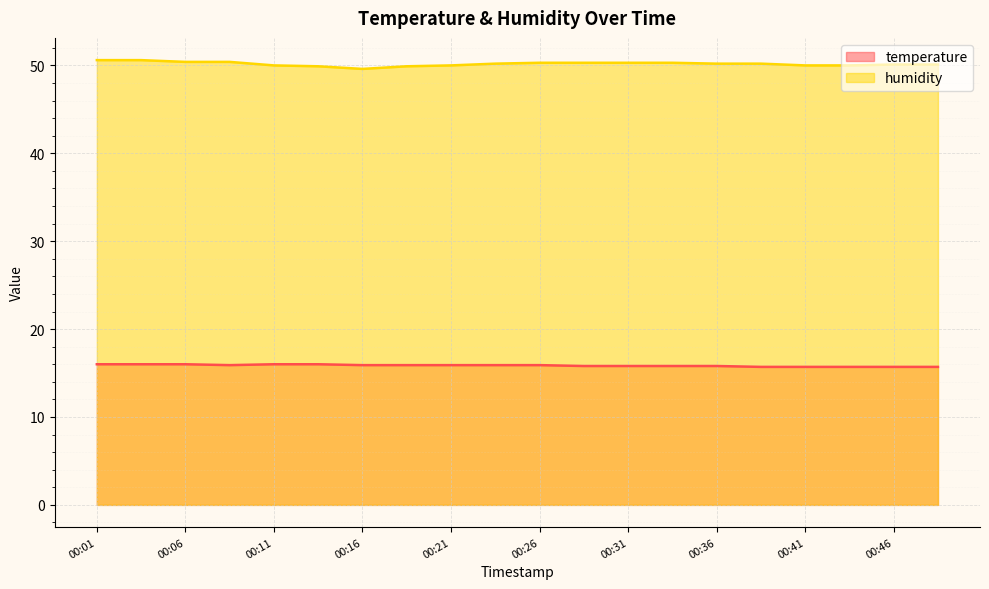

What is the sum of the temperature values at 00:43 and 00:18?

31.6